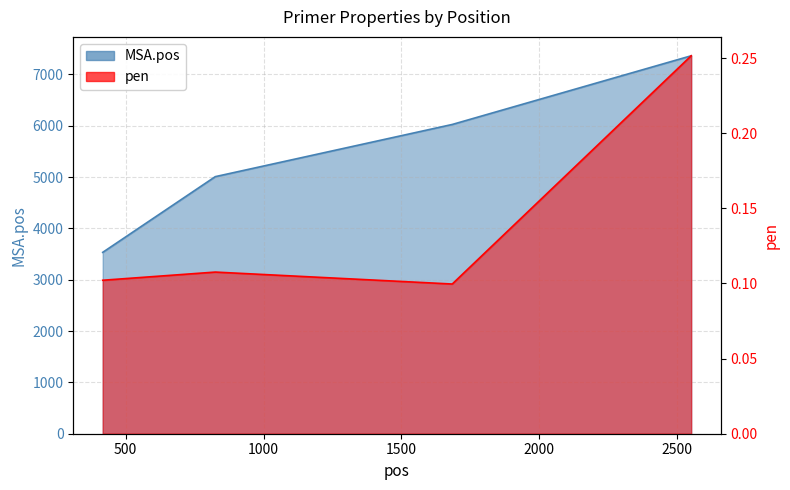

Which series has the largest range (max minus min)?

MSA.pos